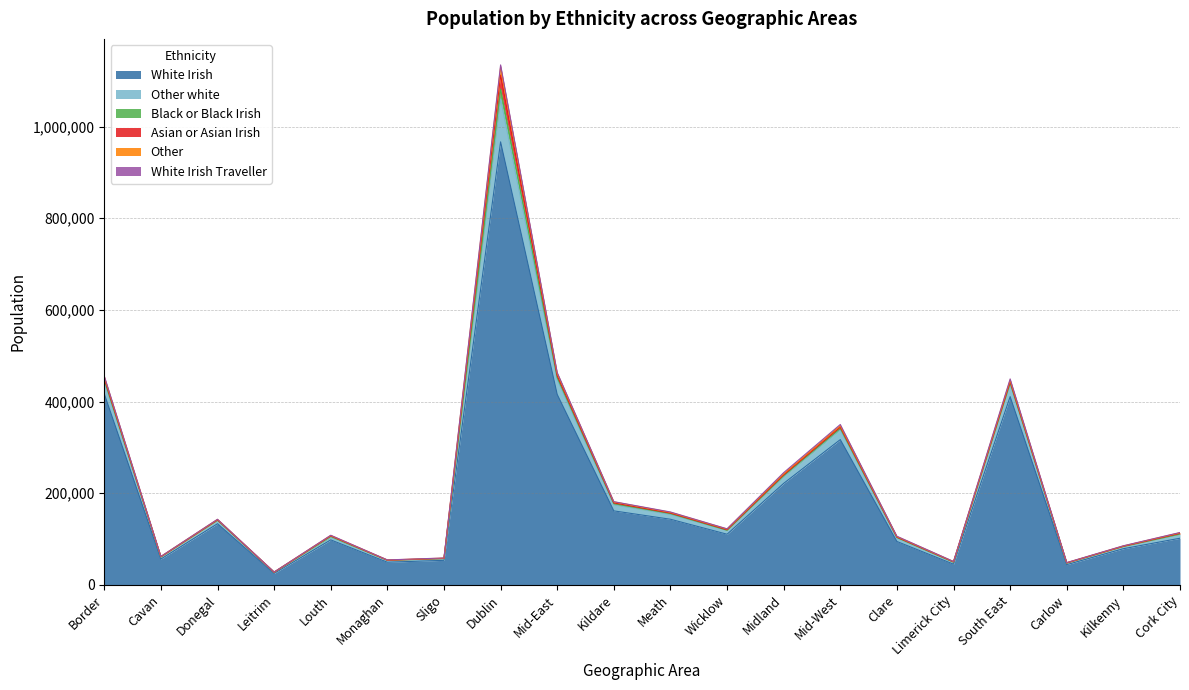

What is the value of the Other white point at the 19th from the left?

4568